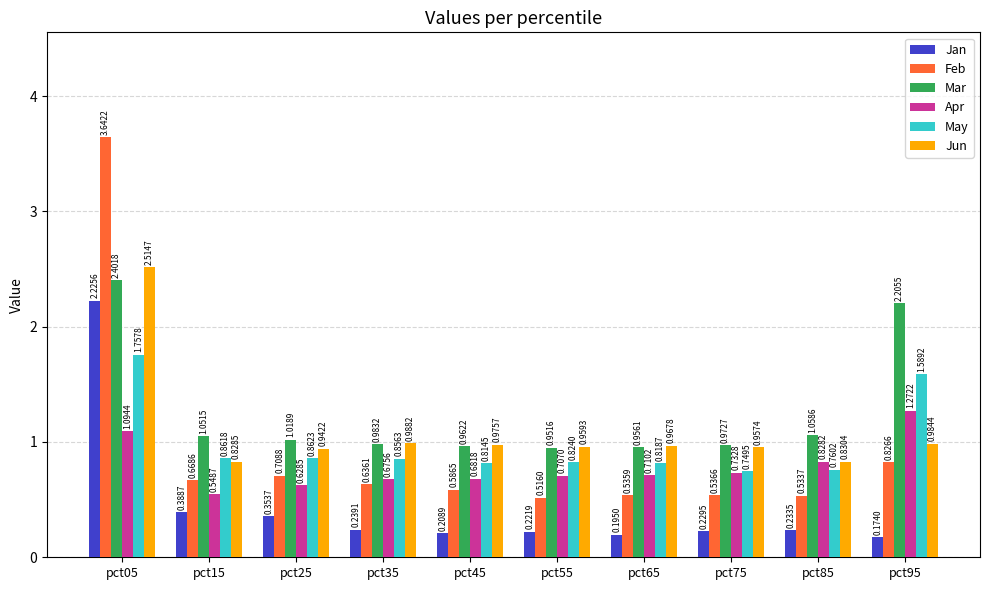

Which category has the lowest value in the Feb series?

pct55